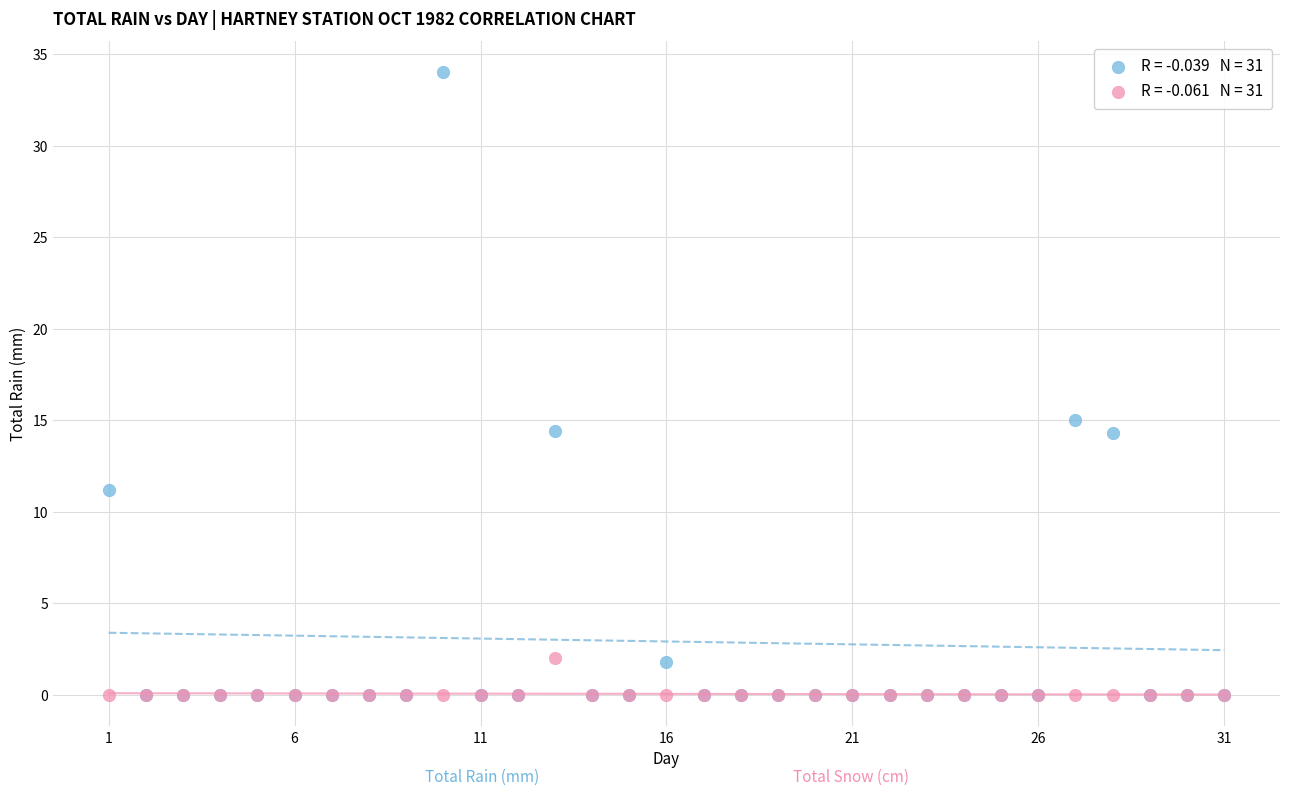

Across all series, what Y value is closest to 17?

15.0